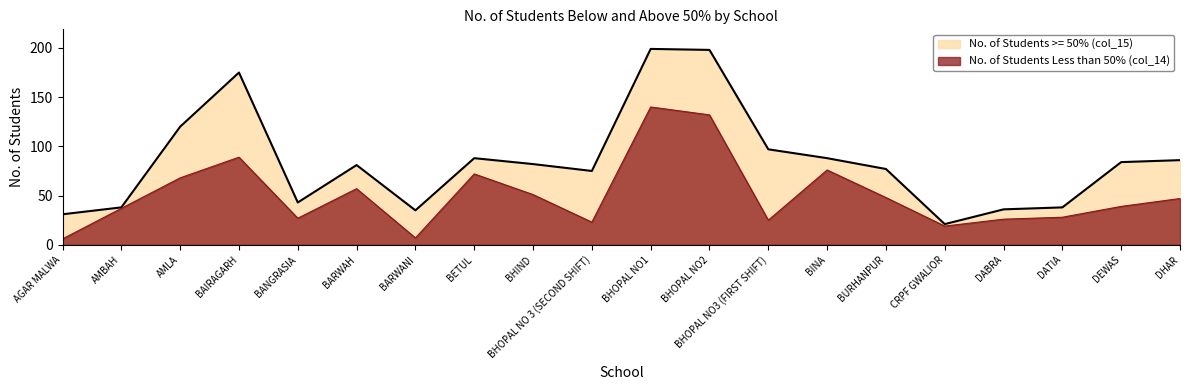

Rank the categories by value from lowest to highest.

AGAR MALWA, BARWANI, CRPF GWALIOR, BHOPAL NO 3 (SECOND SHIFT), BHOPAL NO3 (FIRST SHIFT), DABRA, BANGRASIA, DATIA, AMBAH, DEWAS, DHAR, BURHANPUR, BHIND, BARWAH, AMLA, BETUL, BINA, BAIRAGARH, BHOPAL NO2, BHOPAL NO1